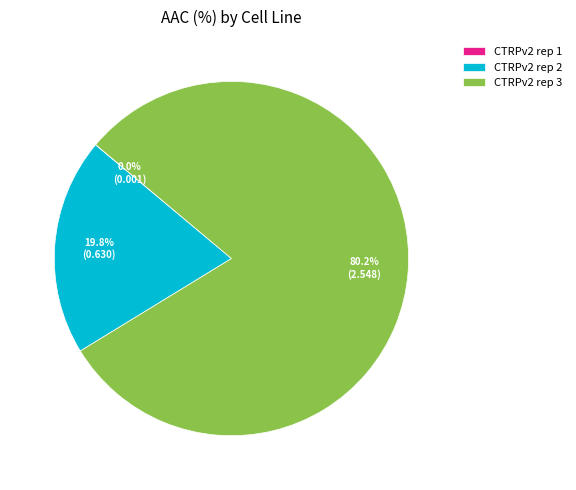

What percentage is NOT represented by CTRPv2 rep 2?

80.2%